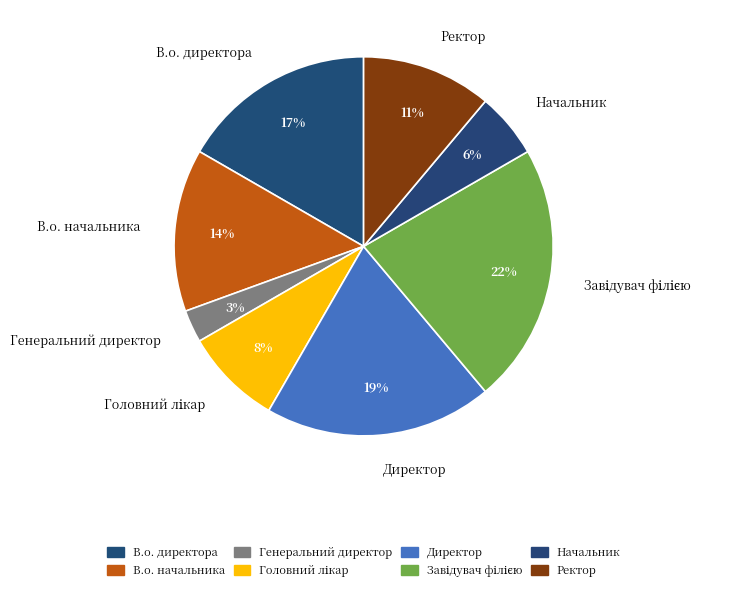

Combined, do Ректор and В.о. директора account for over 50%?

No